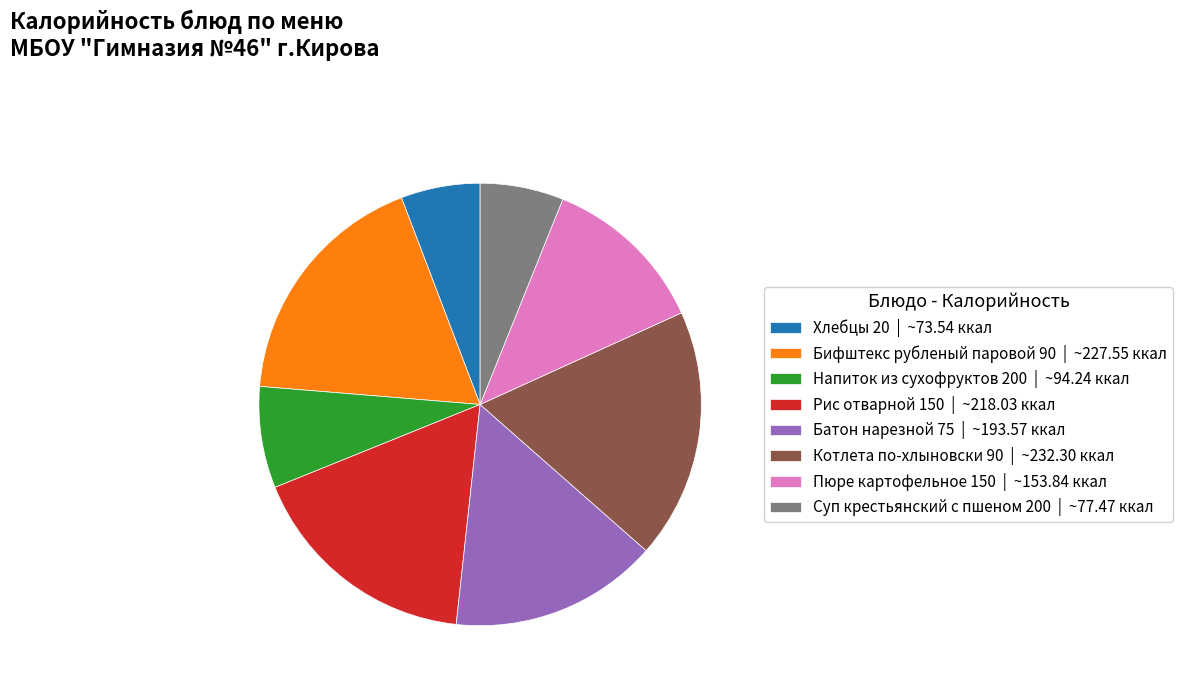

Is Котлета по-хлыновски 90 | ~232.30 ккал the majority of the pie?

No